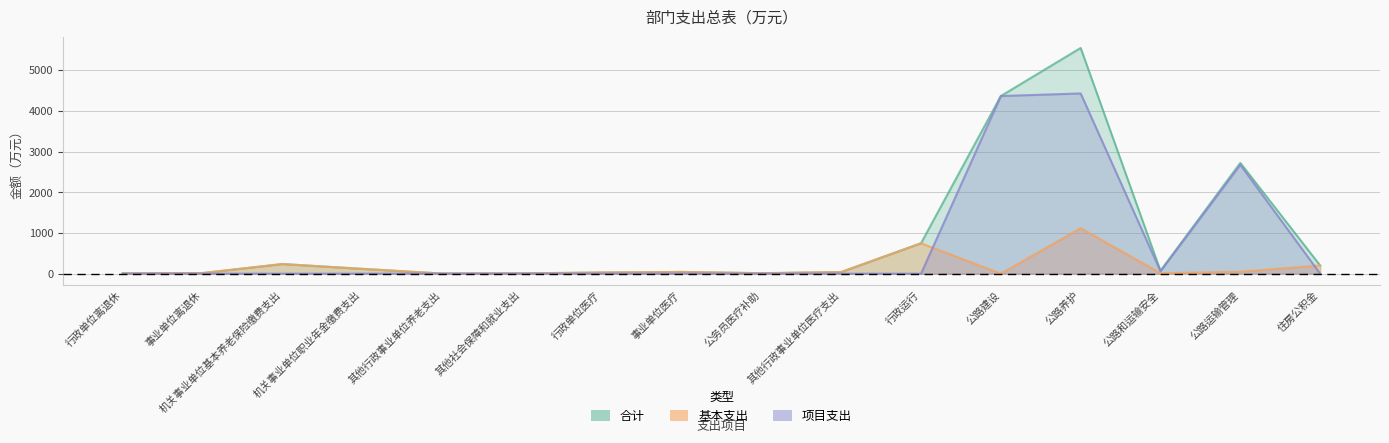

List the labels in order of 基本支出 value, smallest first.

公路建设, 其他行政事业单位养老支出, 行政单位离退休, 其他社会保障和就业支出, 公路和运输安全, 公务员医疗补助, 事业单位离退休, 行政单位医疗, 其他行政事业单位医疗支出, 事业单位医疗, 公路运输管理, 机关事业单位职业年金缴费支出, 住房公积金, 机关事业单位基本养老保险缴费支出, 行政运行, 公路养护